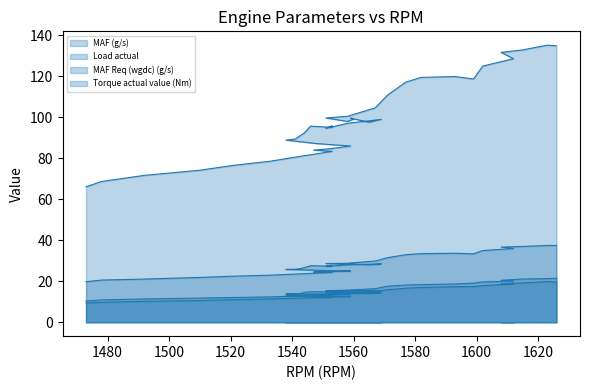

What are all the series names shown in the legend?

MAF (g/s), Load actual, MAF Req (wgdc) (g/s), Torque actual value (Nm)